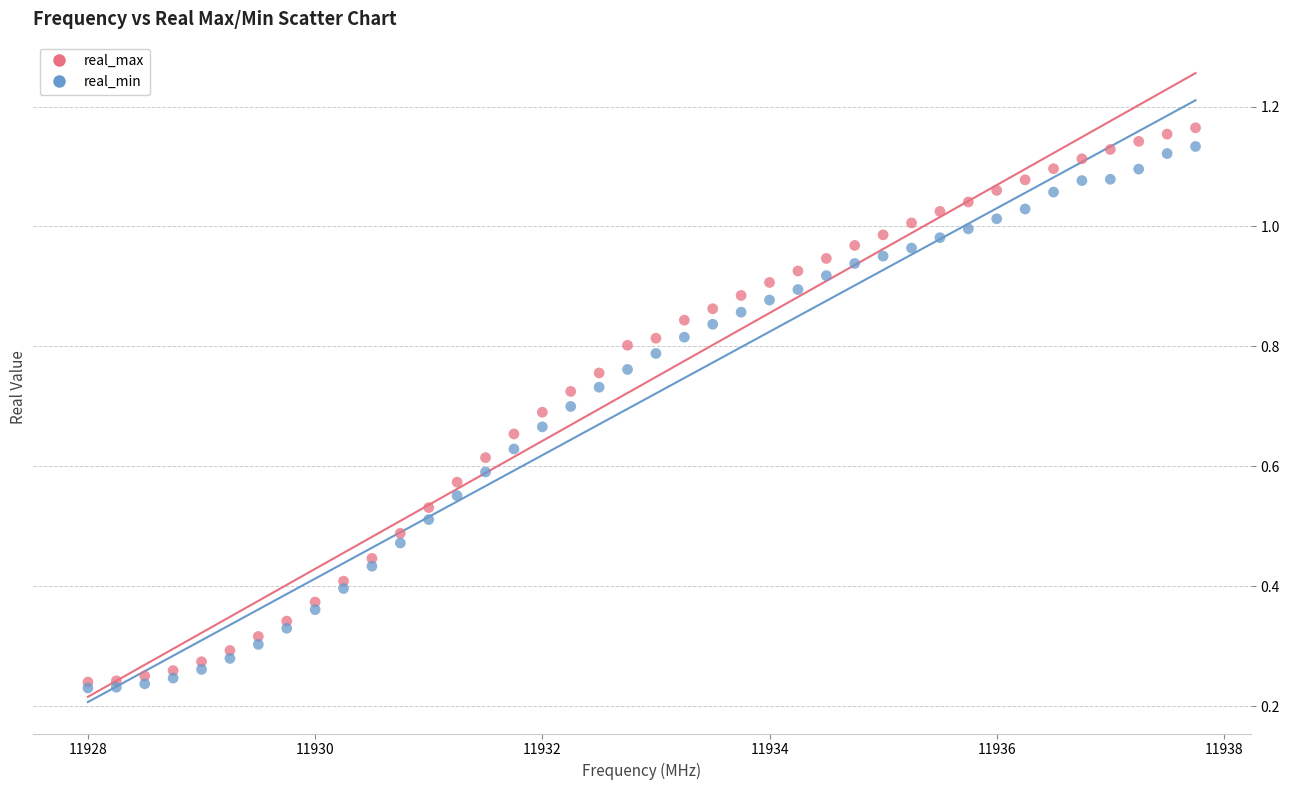

What are all the series names shown in the legend?

real_max, real_min